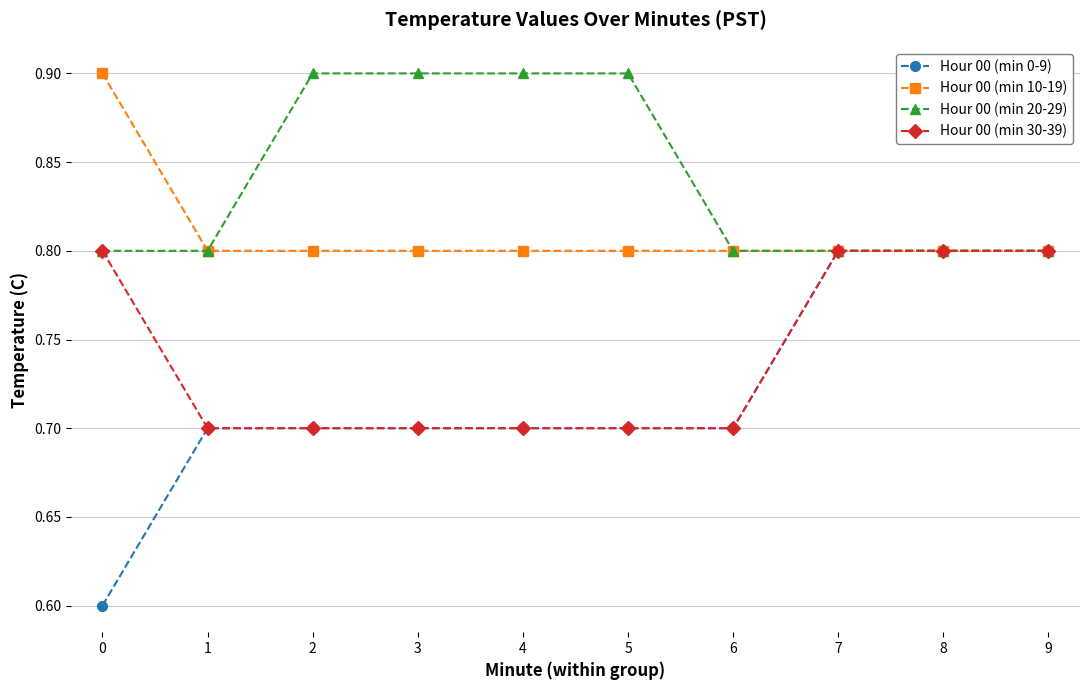

What is the difference between the maximum and minimum values in the Hour 00 (min 20-29) series?

0.1